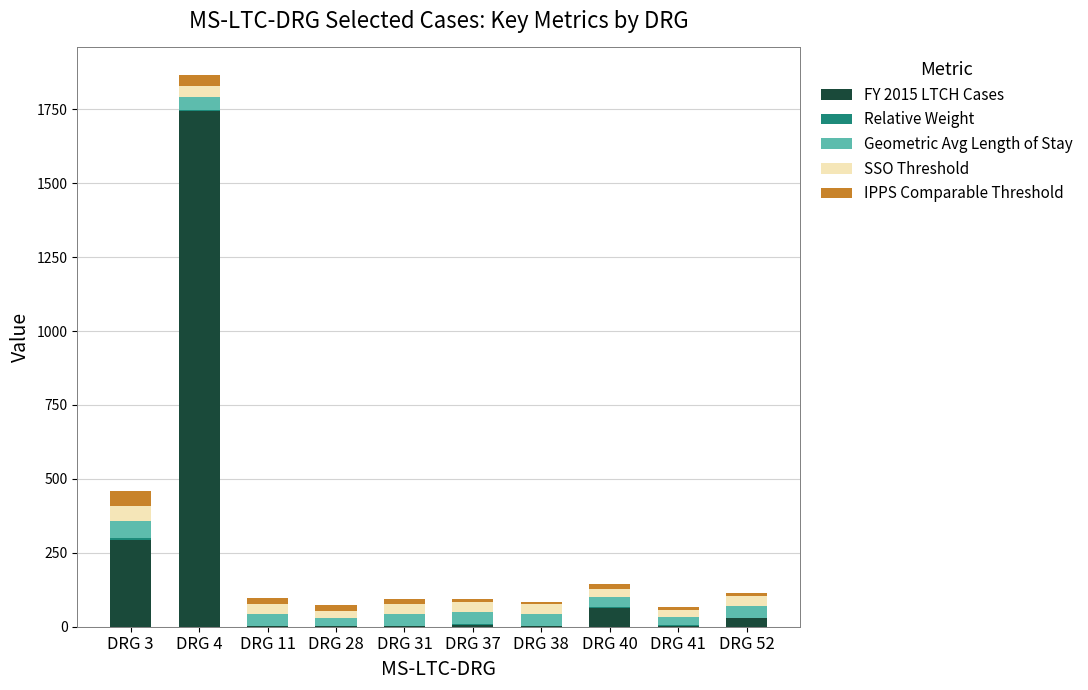

Are the bars grouped side by side (vs. stacked)?

No